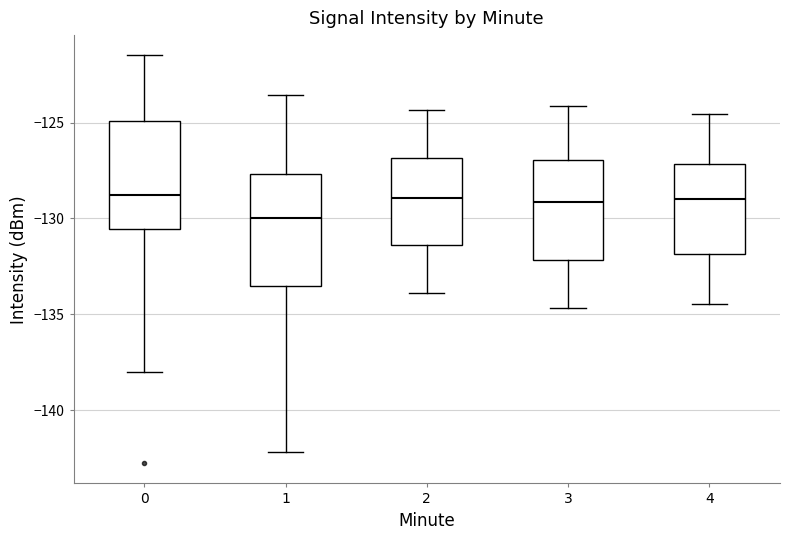

Where is the upper edge of the box at x = 4 on the y-axis? The values are not printed on the chart, so give them approximately, as read against the axis.

-127.0